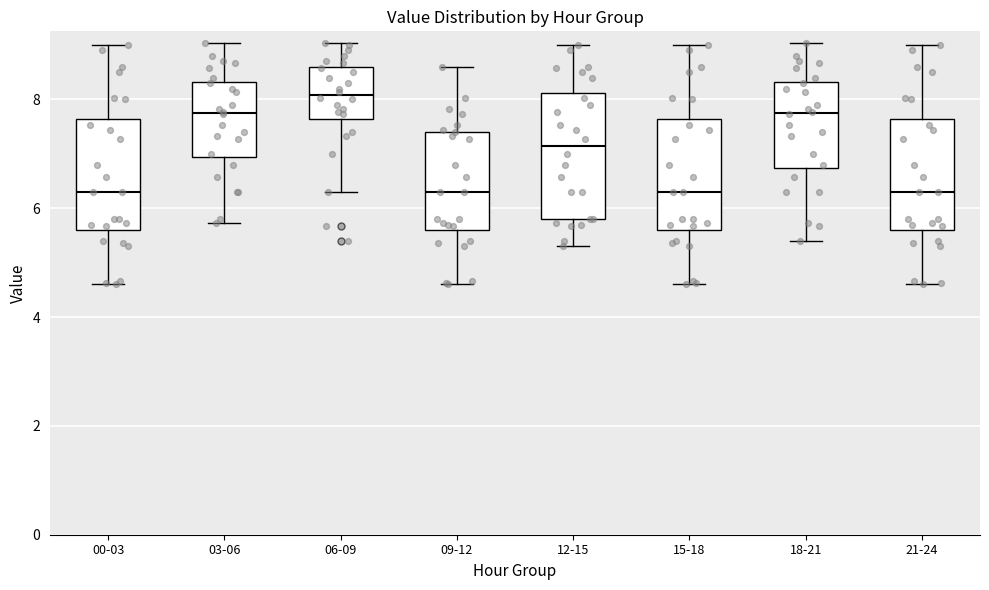

Reading left to right, transcribe this box plot: for each box, give where its median line is, the range the box spans, and where its two whiskers end, as read against the y-axis. The values are not printed on the chart, so give them approximately, as read against the axis.

00-03: median 6.4, box 5.6 to 7.6, whiskers 4.6 to 9.0
03-06: median 7.8, box 7.0 to 8.4, whiskers 5.8 to 9.0
06-09: median 8.0, box 7.6 to 8.6, whiskers 6.4 to 9.0
09-12: median 6.4, box 5.6 to 7.4, whiskers 4.6 to 8.6
12-15: median 7.2, box 5.8 to 8.2, whiskers 5.4 to 9.0
15-18: median 6.4, box 5.6 to 7.6, whiskers 4.6 to 9.0
18-21: median 7.8, box 6.8 to 8.4, whiskers 5.4 to 9.0
21-24: median 6.4, box 5.6 to 7.6, whiskers 4.6 to 9.0